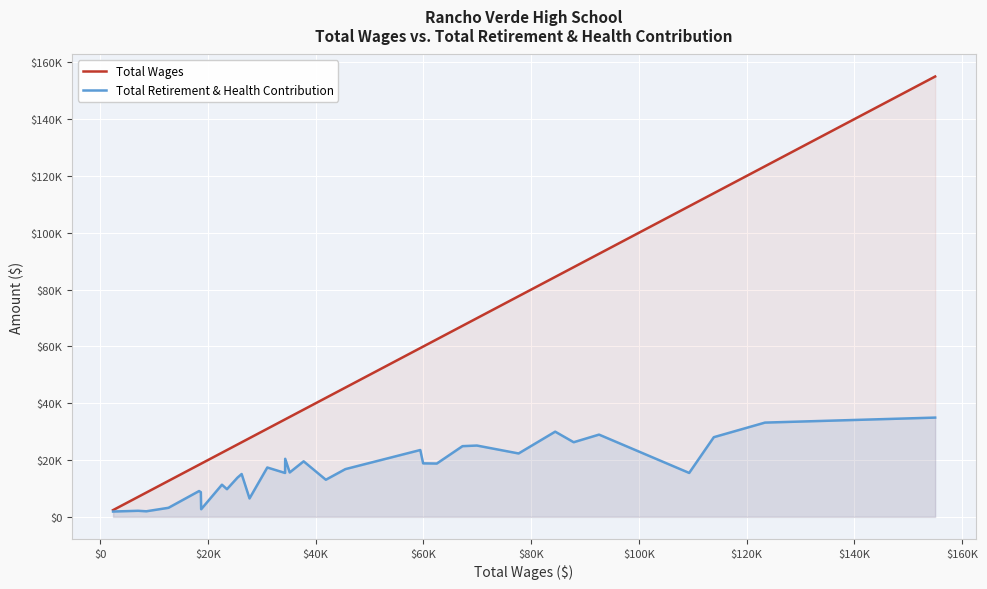

The value of Total Retirement & Health Contribution at $60K is 3740. True or false?

False